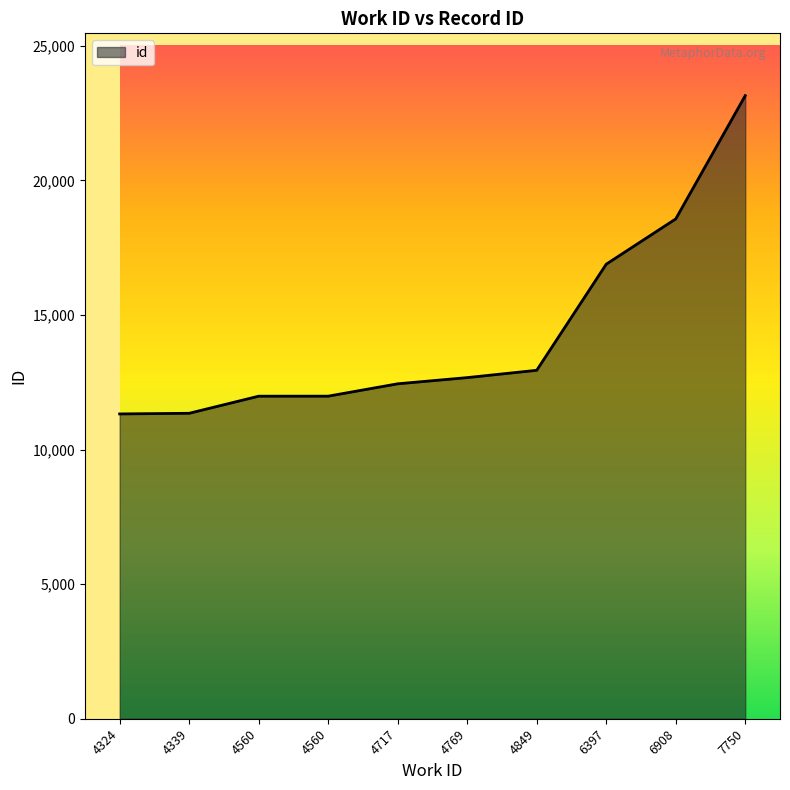

What is the change in value from 4339 to 4769?

+1325